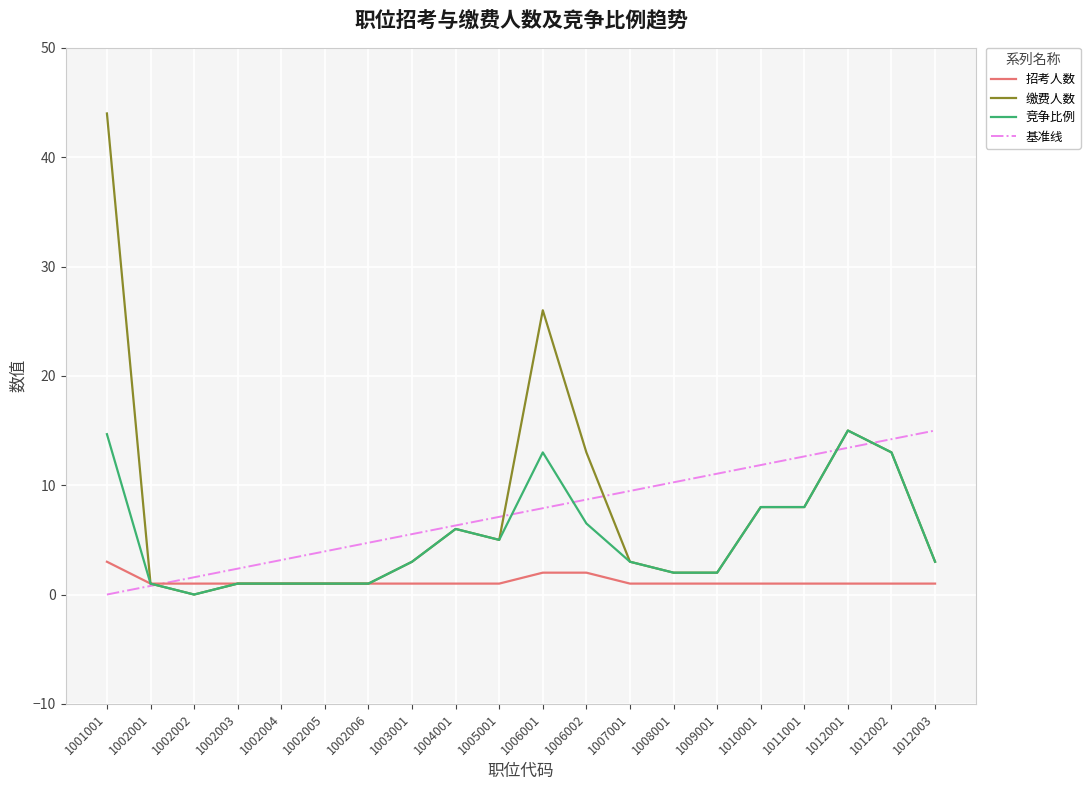

What is the maximum value for 招考人数?

3.0